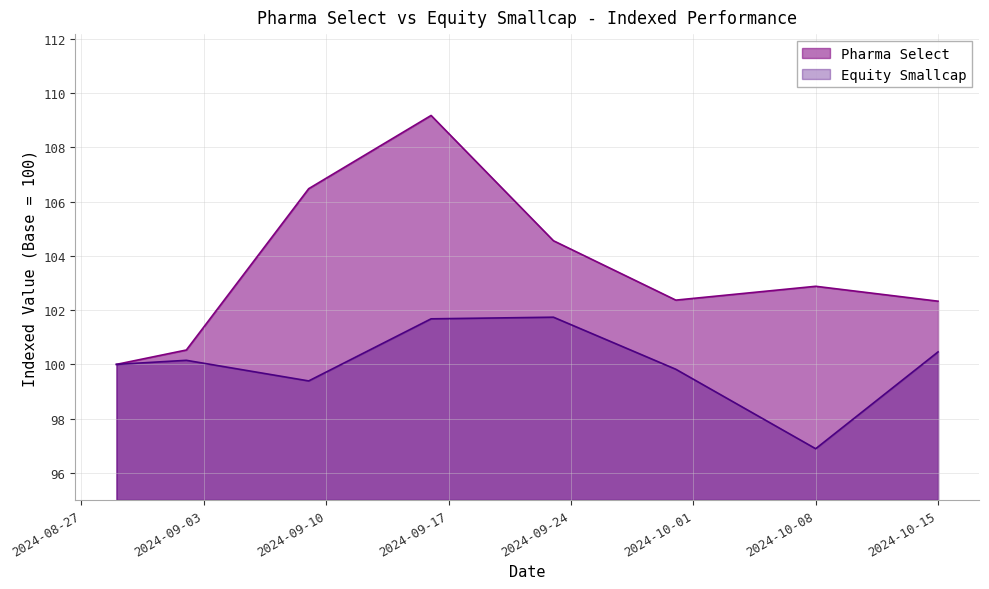

True or false: Equity Smallcap and Pharma Select cross at least once.

False